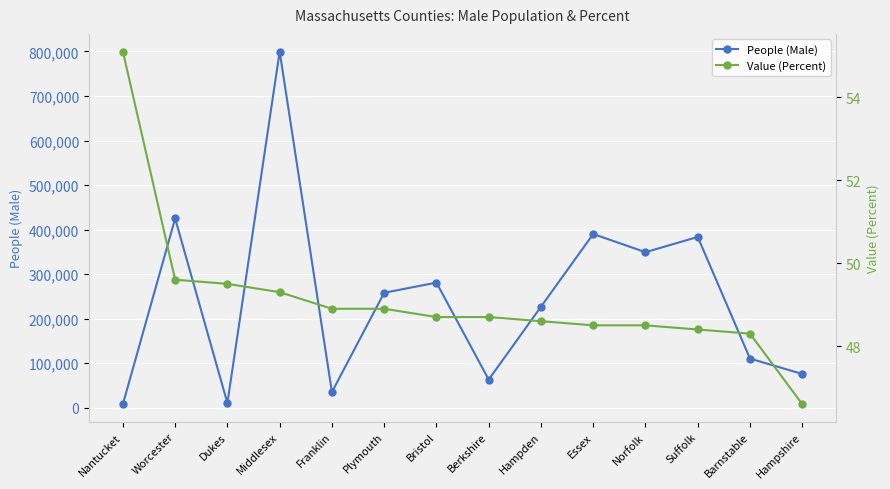

Is it true that People (Male) equals 99489.5 at Hampden?

False